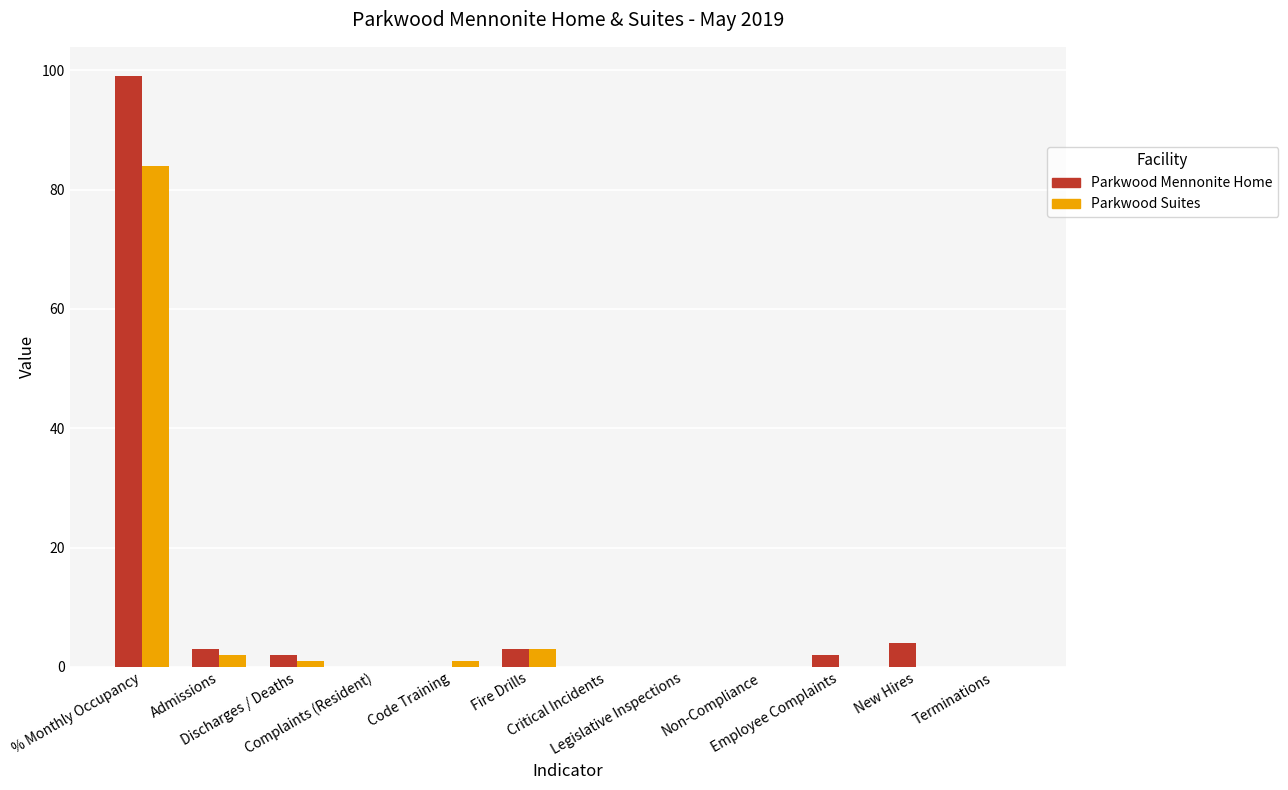

What is the total value across all series at Employee Complaints?

2